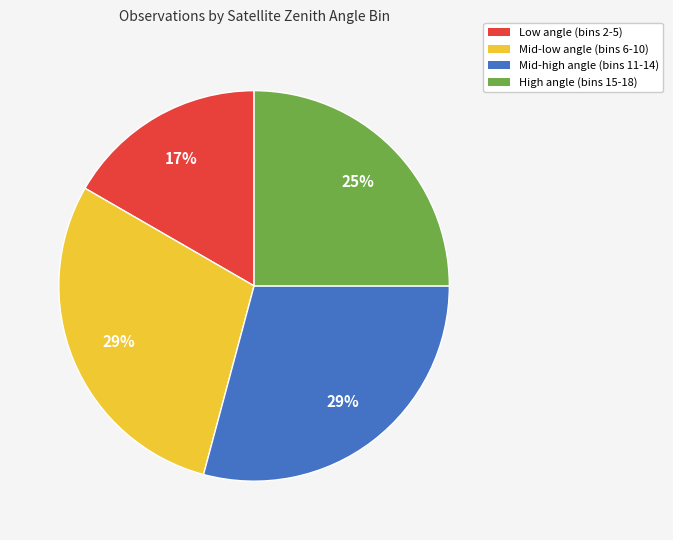

Is there any slice that represents more than half of the pie?

No